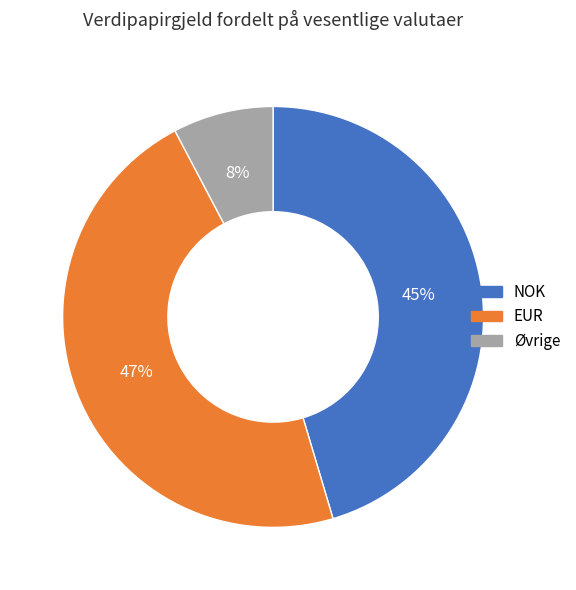

Does Øvrige represent more than half of the total?

No